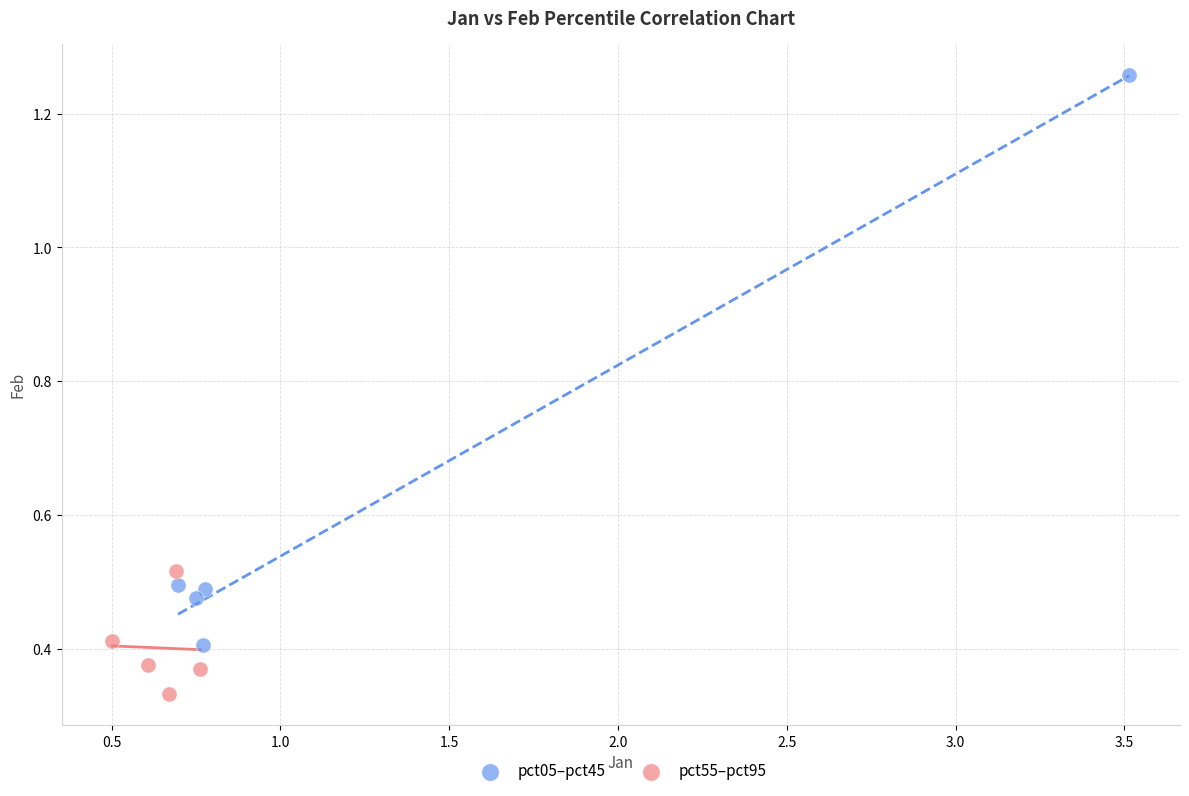

Which series has the widest spread of Y values?

pct05–pct45